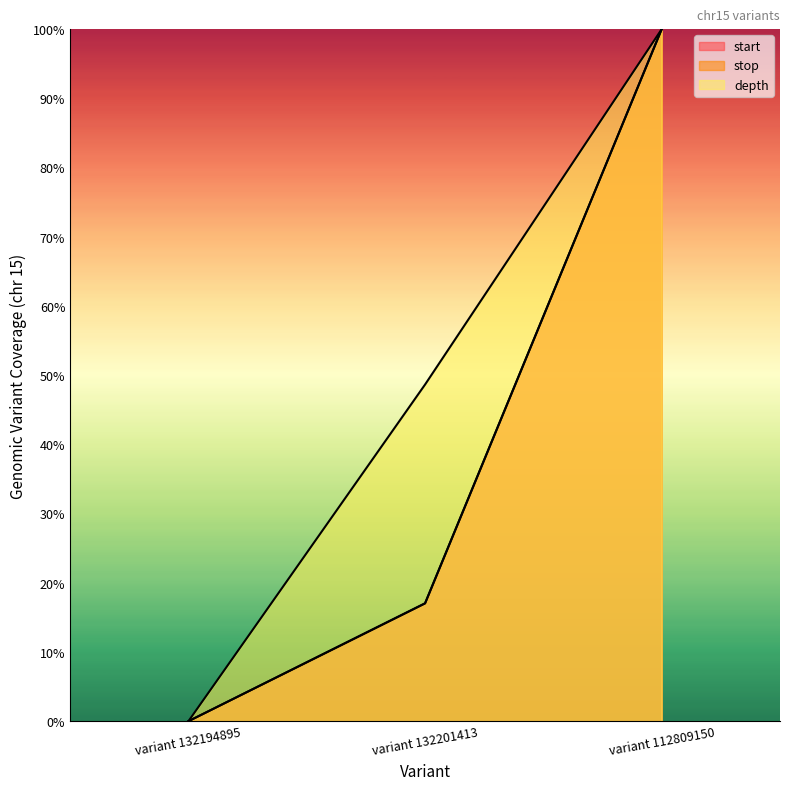

At which category is the sum across all series the highest?

variant 112809150